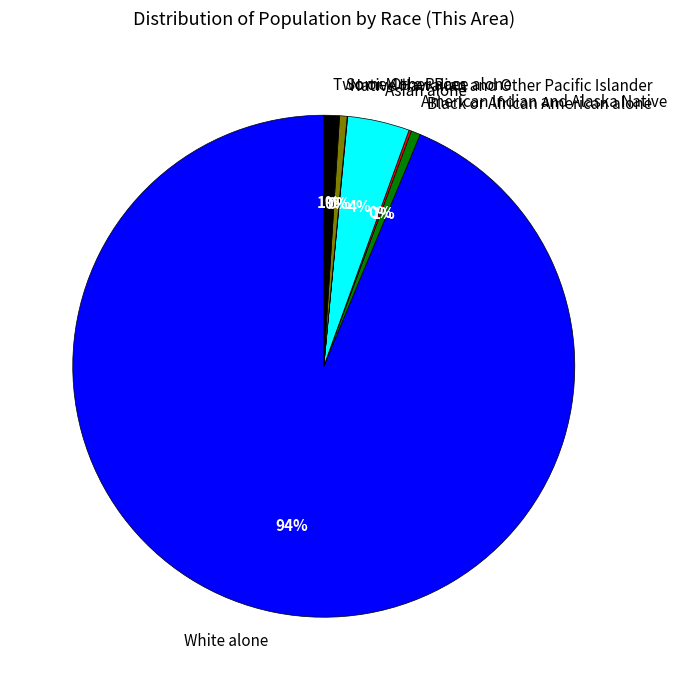

Which slice represents more than half of the pie?

White alone